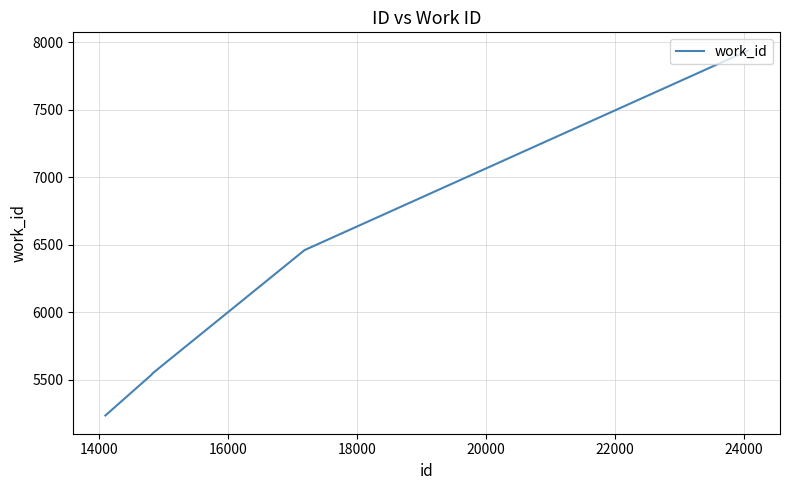

True or false: there are more than 1 points higher than both neighbors.

False